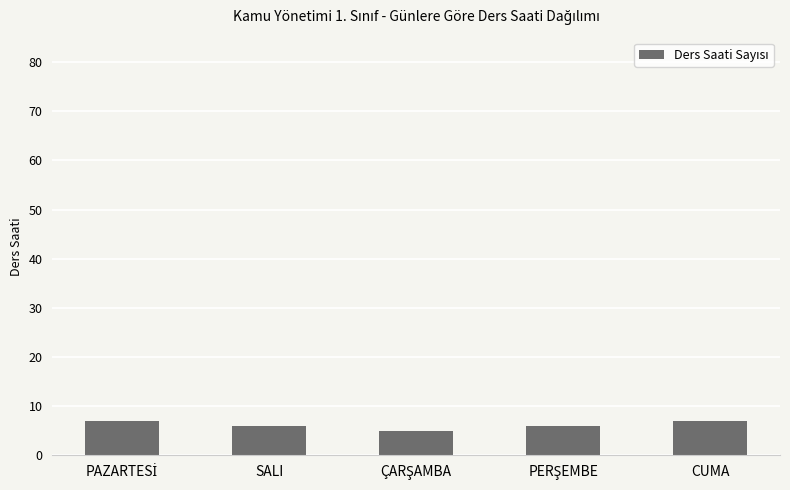

Read the value at SALI.

6